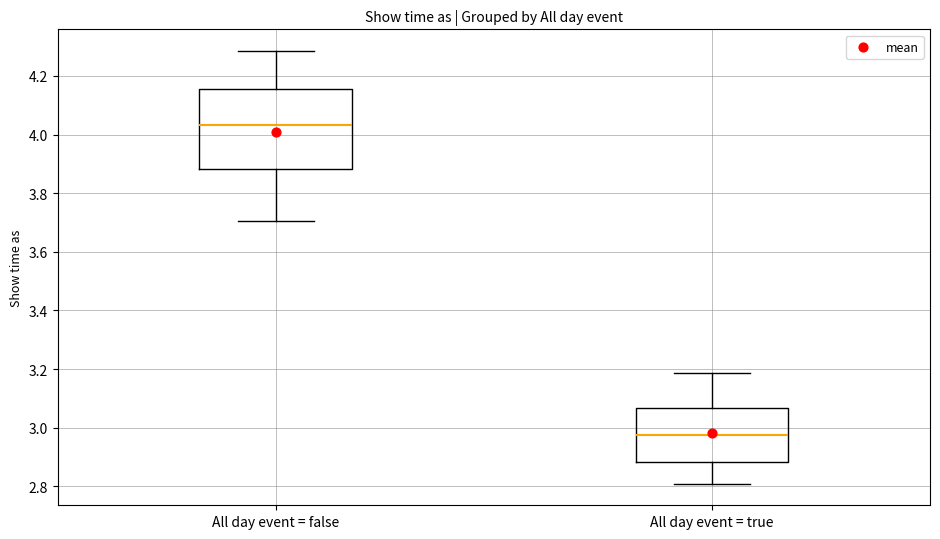

Which box has the lowest median line?

All day event = true